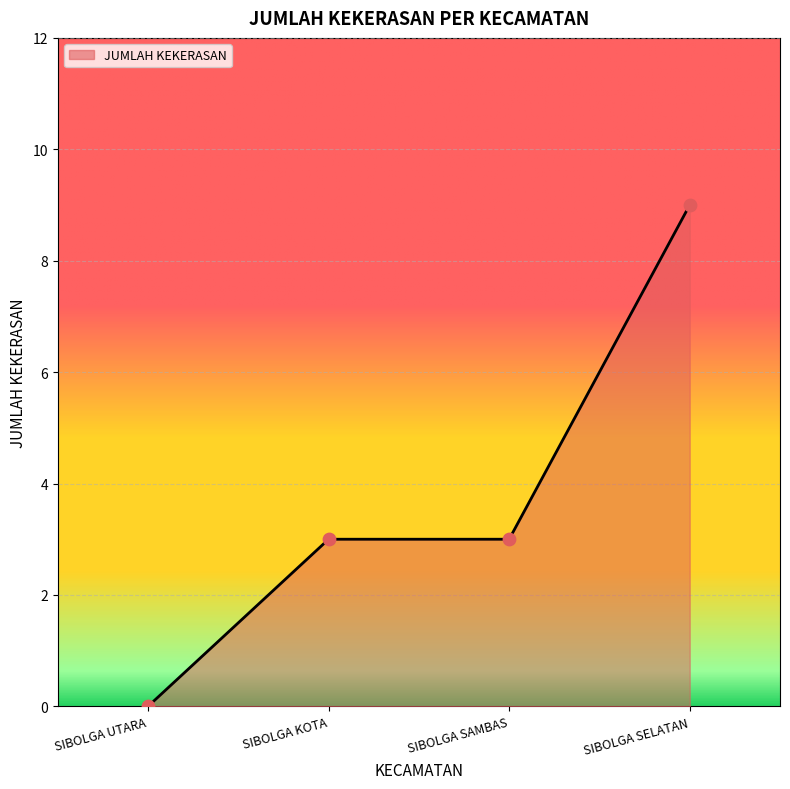

Approximately how many times larger is the value at SIBOLGA SELATAN compared to SIBOLGA KOTA?

3.0